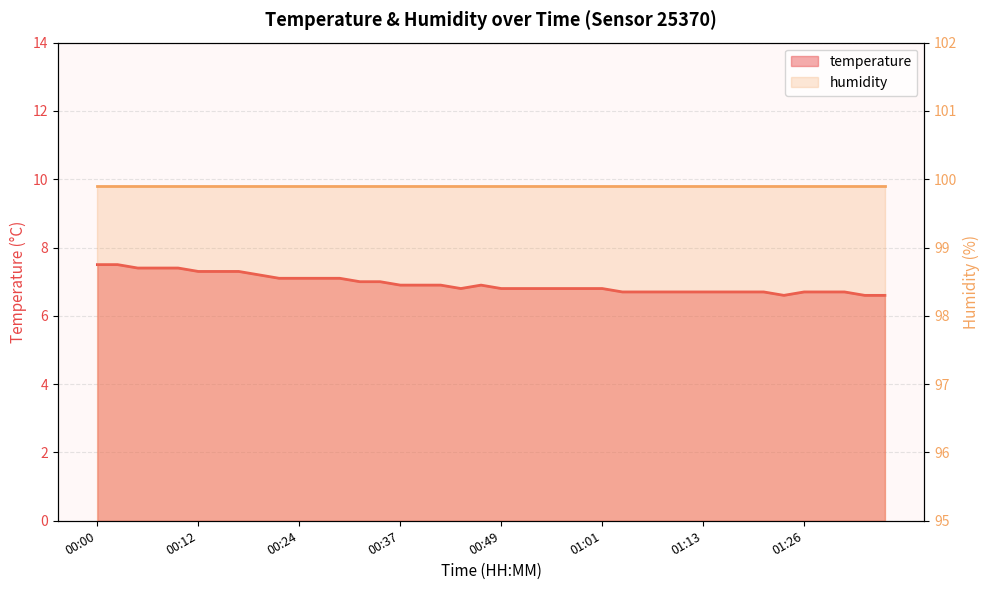

Between 00:29 and 00:44, which is larger?

00:29